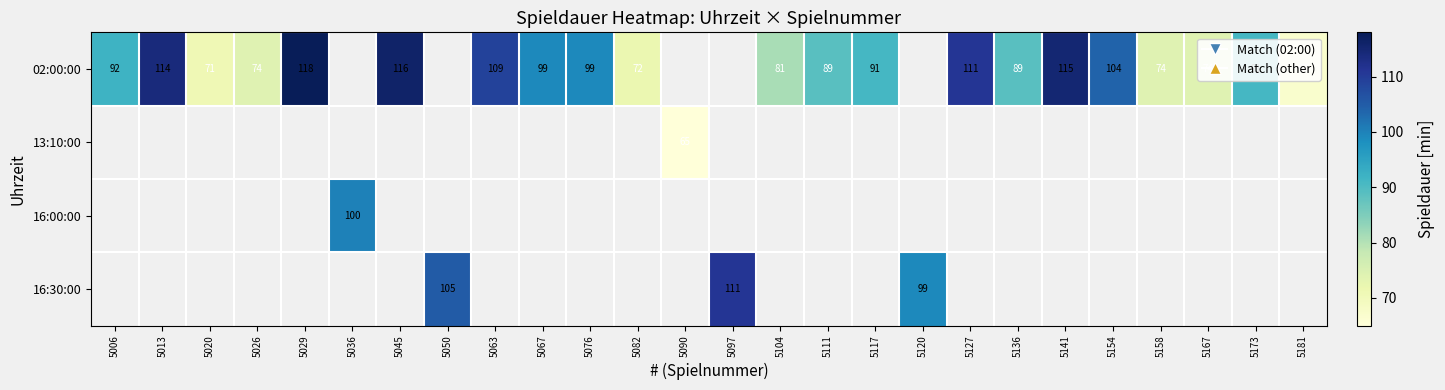

What is the difference between the 02:00:00 values at 5076 and 5029?

19